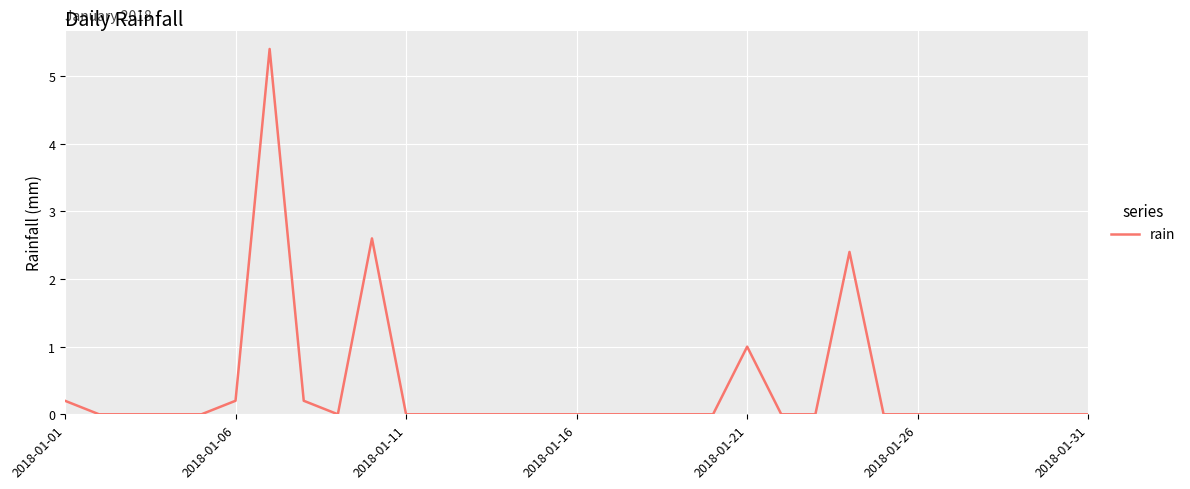

What is the difference between the maximum and minimum values?

5.4